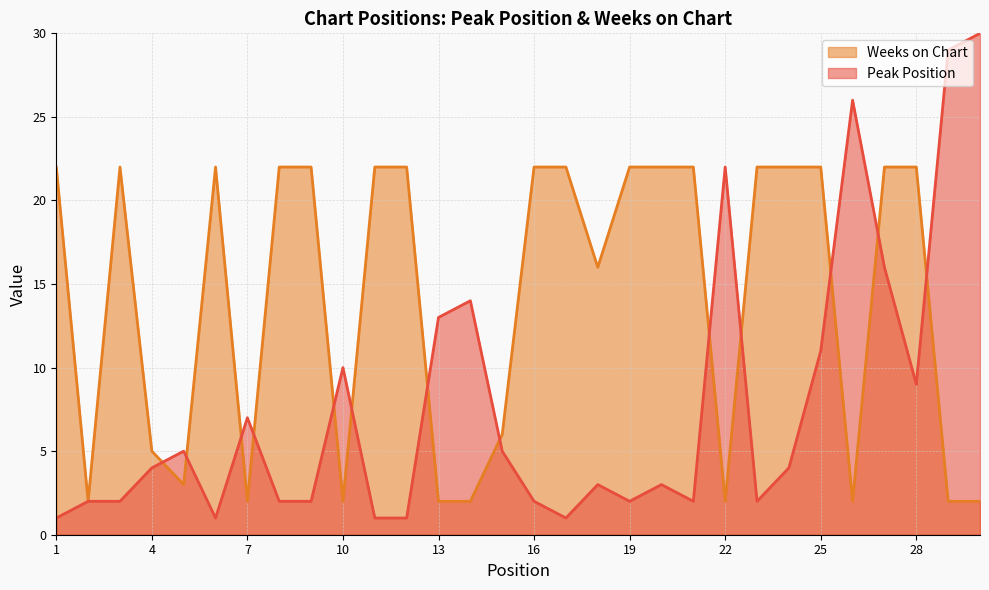

List the series in order of their overall mean, highest first.

Weeks on Chart, Peak Position